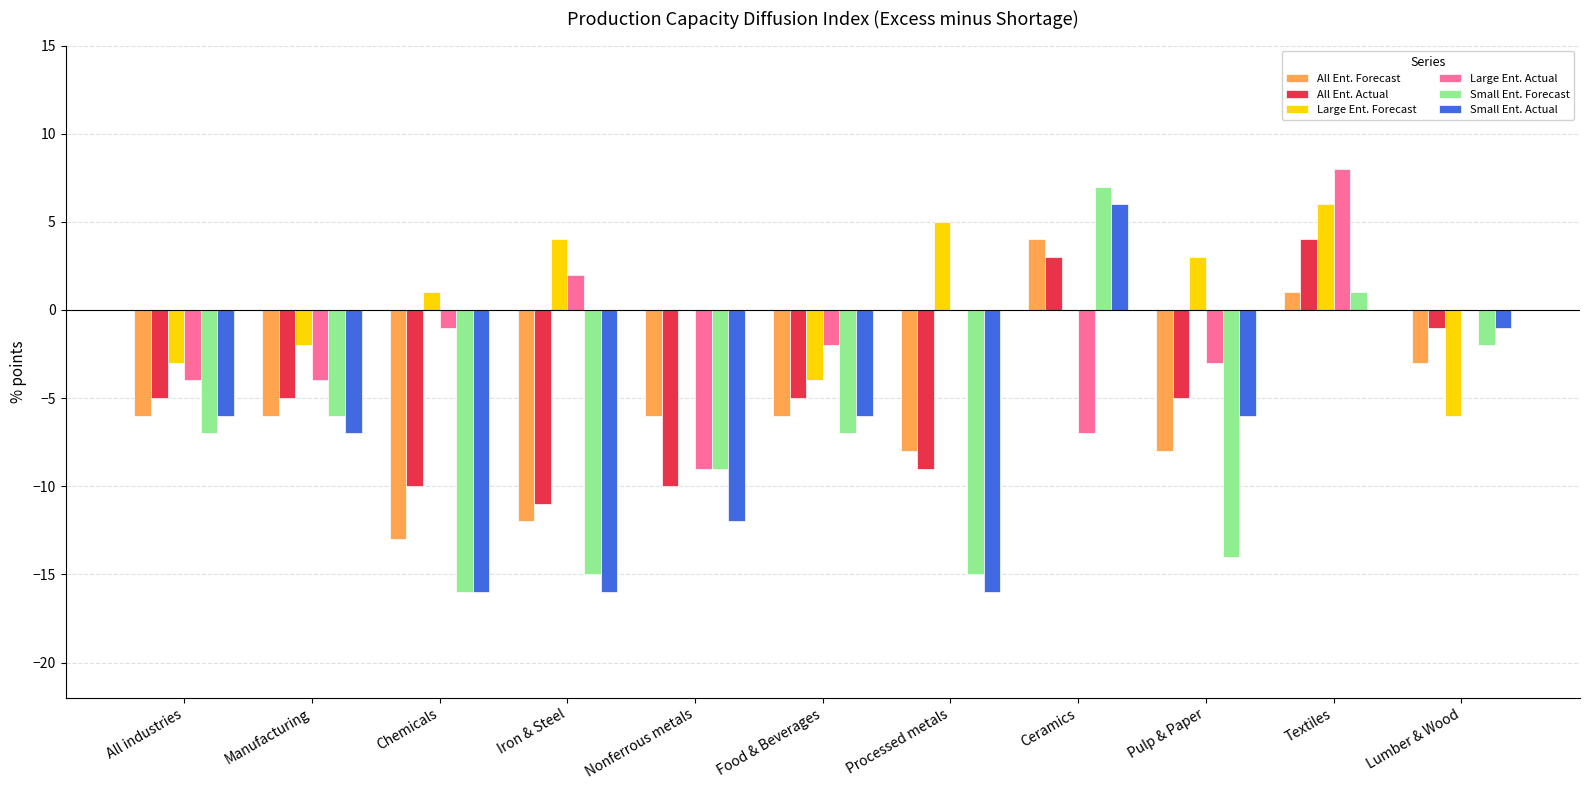

What is the sum of all Small Ent. Actual values?

-80